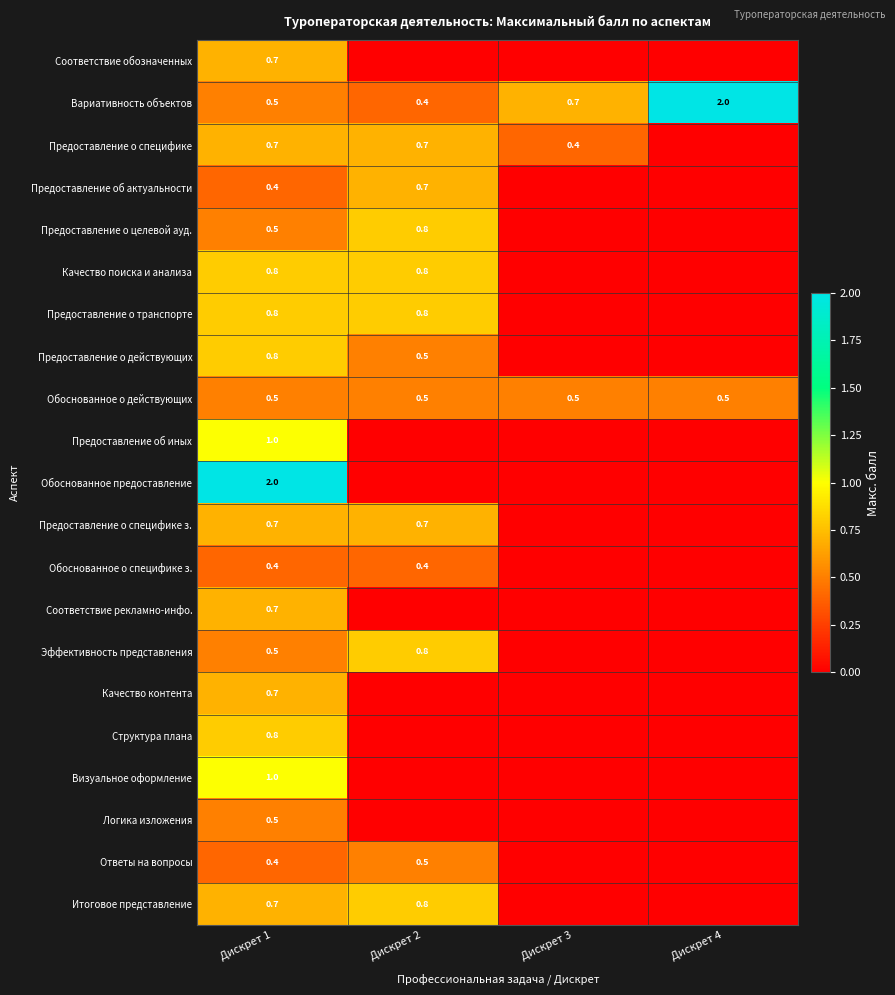

What is the total value across all series at Дискрет 2?

8.4